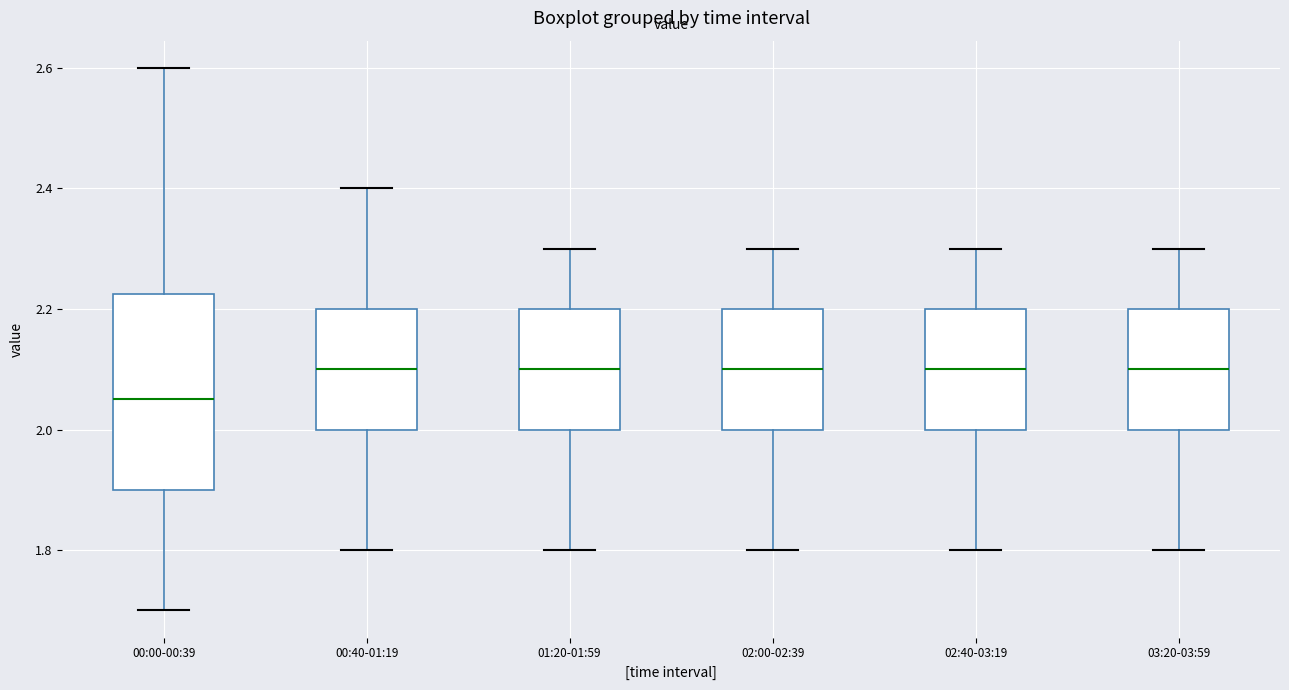

Reading left to right, transcribe this box plot: for each box, give where its median line is, the range the box spans, and where its two whiskers end, as read against the y-axis. The values are not printed on the chart, so give them approximately, as read against the axis.

00:00-00:39: median 2.06, box 1.90 to 2.22, whiskers 1.70 to 2.60
00:40-01:19: median 2.10, box 2.00 to 2.20, whiskers 1.80 to 2.40
01:20-01:59: median 2.10, box 2.00 to 2.20, whiskers 1.80 to 2.30
02:00-02:39: median 2.10, box 2.00 to 2.20, whiskers 1.80 to 2.30
02:40-03:19: median 2.10, box 2.00 to 2.20, whiskers 1.80 to 2.30
03:20-03:59: median 2.10, box 2.00 to 2.20, whiskers 1.80 to 2.30